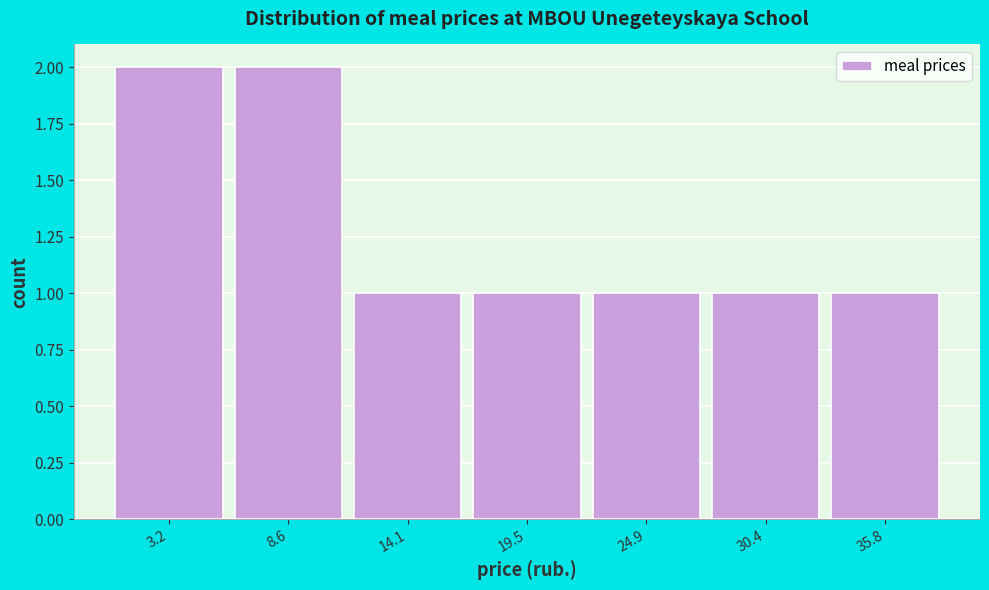

Reading left to right, list every bar in this chart as the range it spans on the x-axis followed by its height. Neither the bar edges nor the heights are printed on the chart, so give them approximately, as read against the axes.

1 to 6: 2
6 to 12: 2
12 to 17: 1
17 to 22: 1
22 to 28: 1
28 to 33: 1
33 to 39: 1